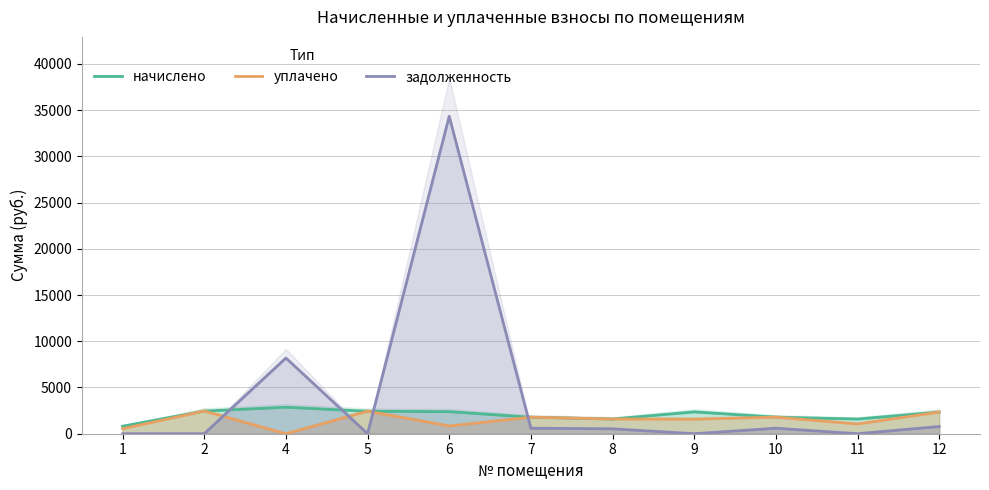

How many data points in начислено are less than 2338?

5